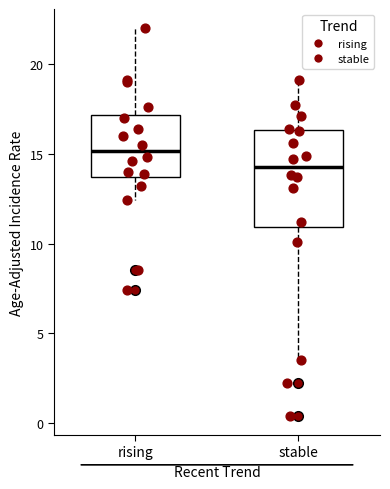

Which box is the tallest, from its lower edge to its upper edge?

stable